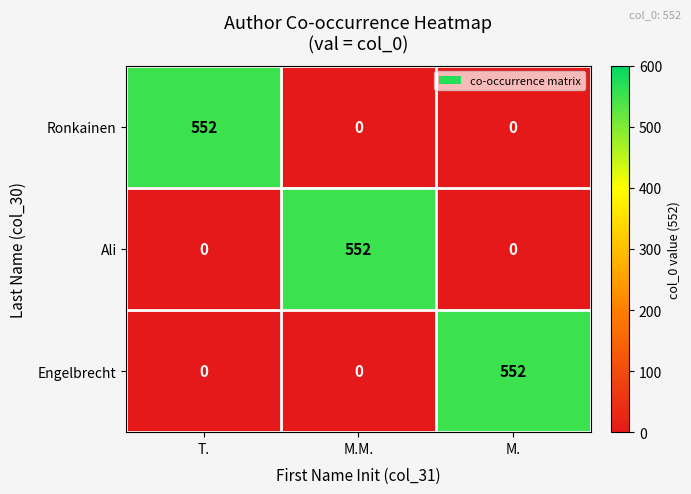

What is the highest value of the Ronkainen series?

552